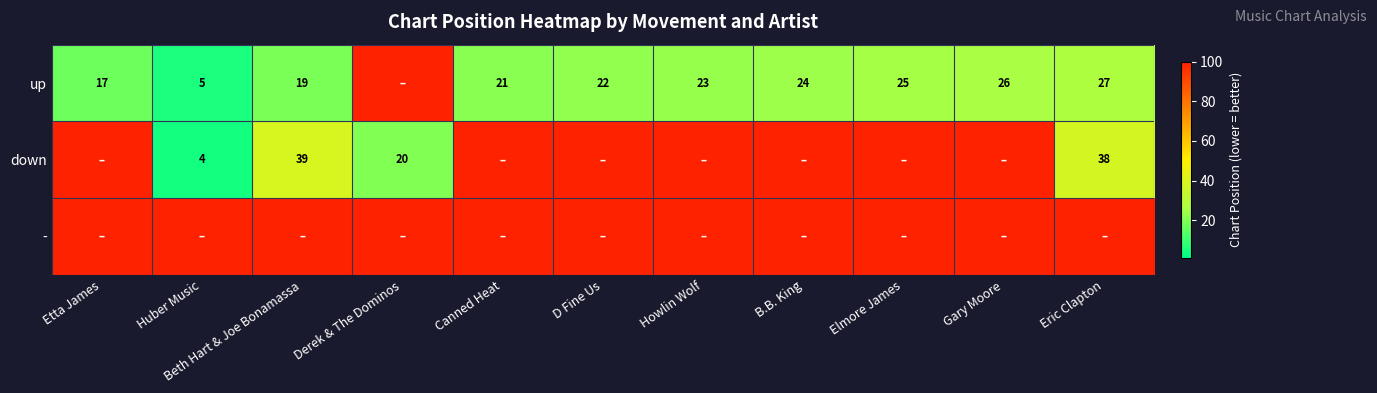

Is it true that down equals 5 at Huber Music?

False